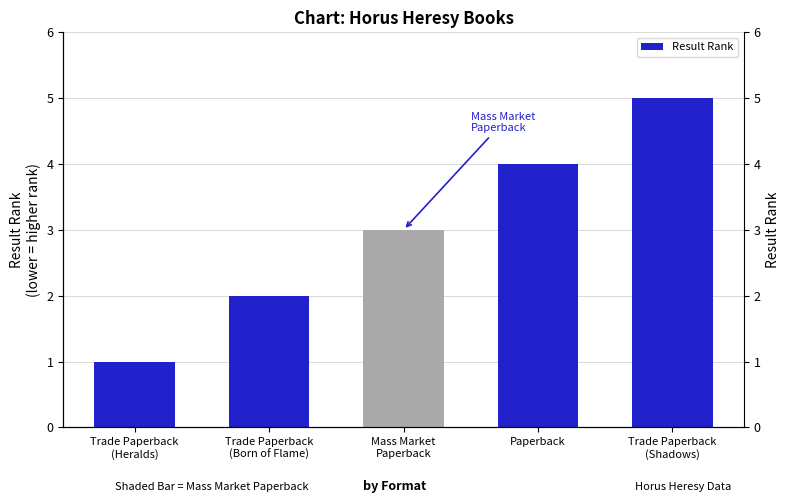

How many bars are there in total?

5